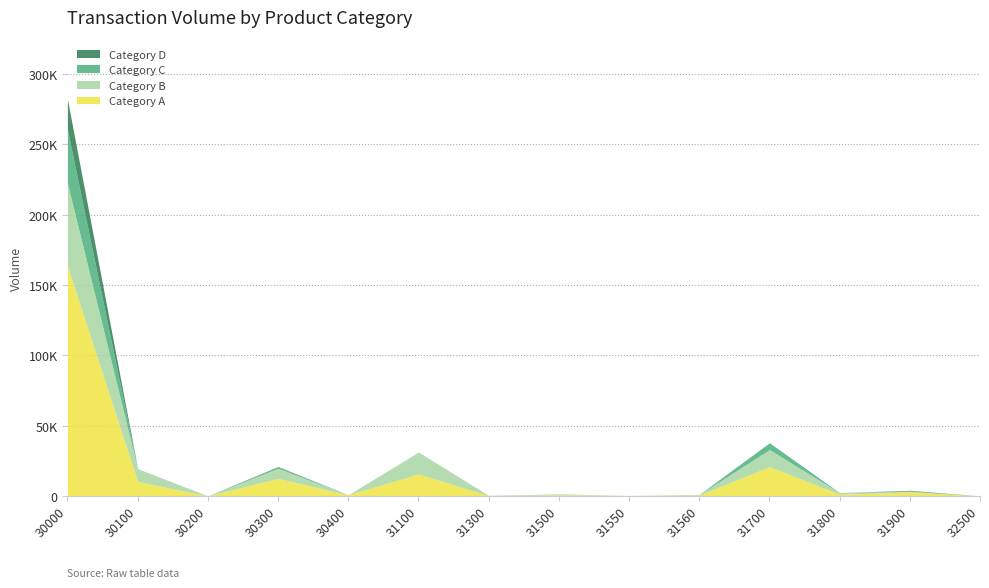

True or false: Category D and Category A cross at least once.

False